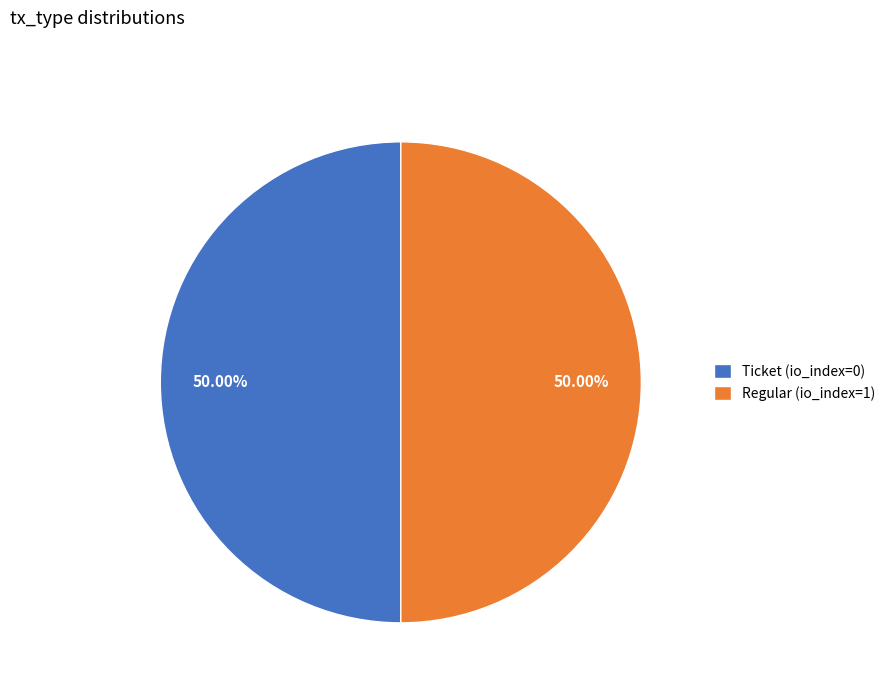

What is the total percentage of Regular (io_index=1) and Ticket (io_index=0)?

100.0%